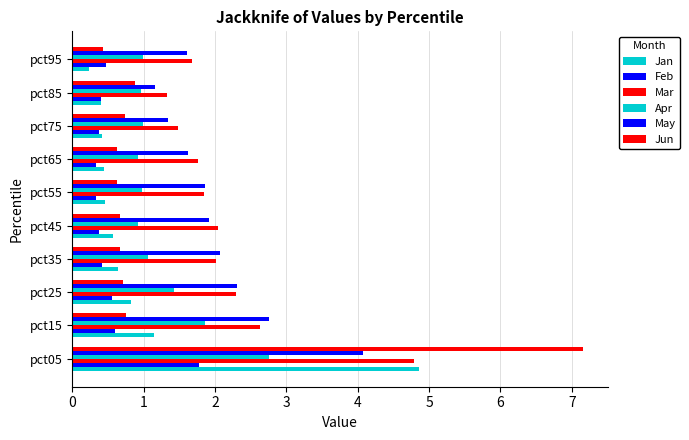

Reading left to right, list all the values displayed in this chart.

Jan: 4.9	1.1	0.8	0.6	0.6	0.5	0.5	0.4	0.4	0.2
Feb: 1.8	0.6	0.6	0.4	0.4	0.3	0.3	0.4	0.4	0.5
Mar: 4.8	2.6	2.3	2.0	2.0	1.8	1.8	1.5	1.3	1.7
Apr: 2.8	1.9	1.4	1.1	0.9	1.0	0.9	1.0	1.0	1.0
May: 4.1	2.8	2.3	2.1	1.9	1.9	1.6	1.3	1.2	1.6
Jun: 7.1	0.8	0.7	0.7	0.7	0.6	0.6	0.7	0.9	0.4